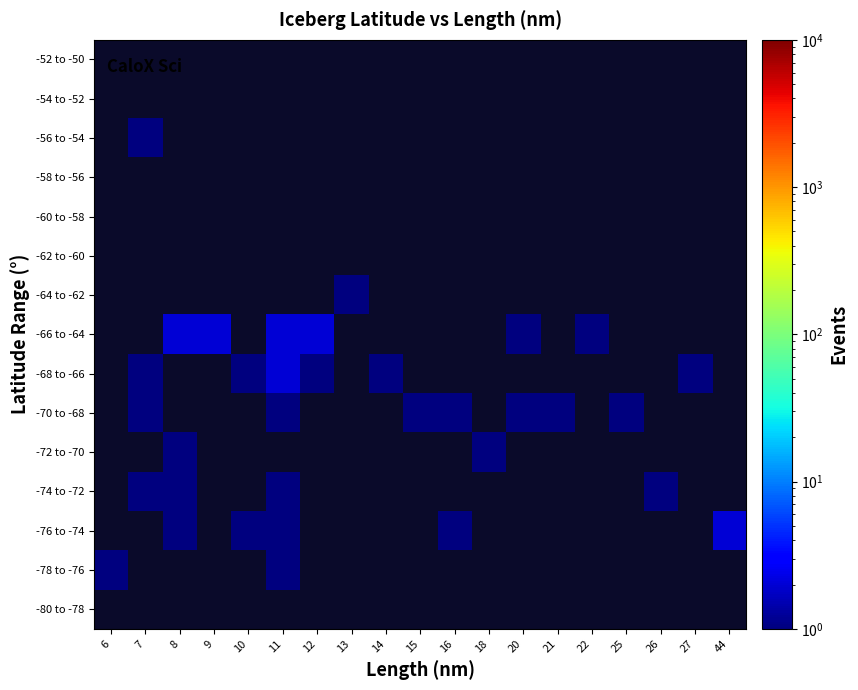

The value of -76 to -74 at 10 is 1.0. True or false?

True